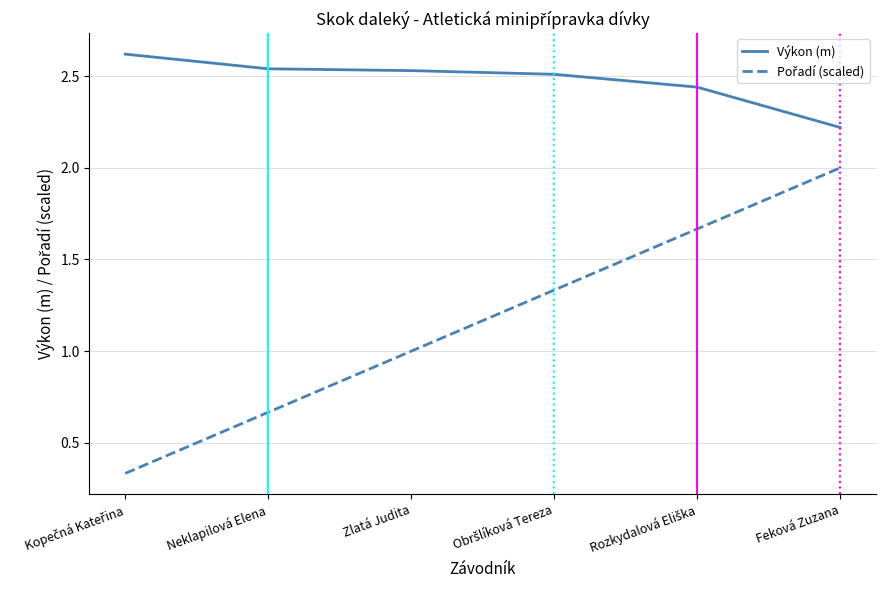

What is the difference between the highest and lowest values at Zlatá Judita?

1.5